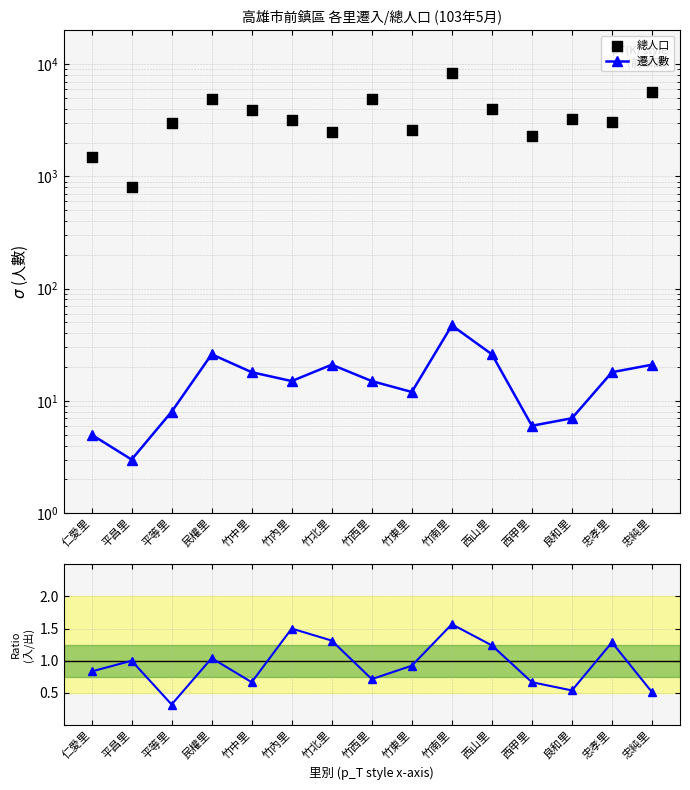

Which series has the widest spread of Y values?

總人口